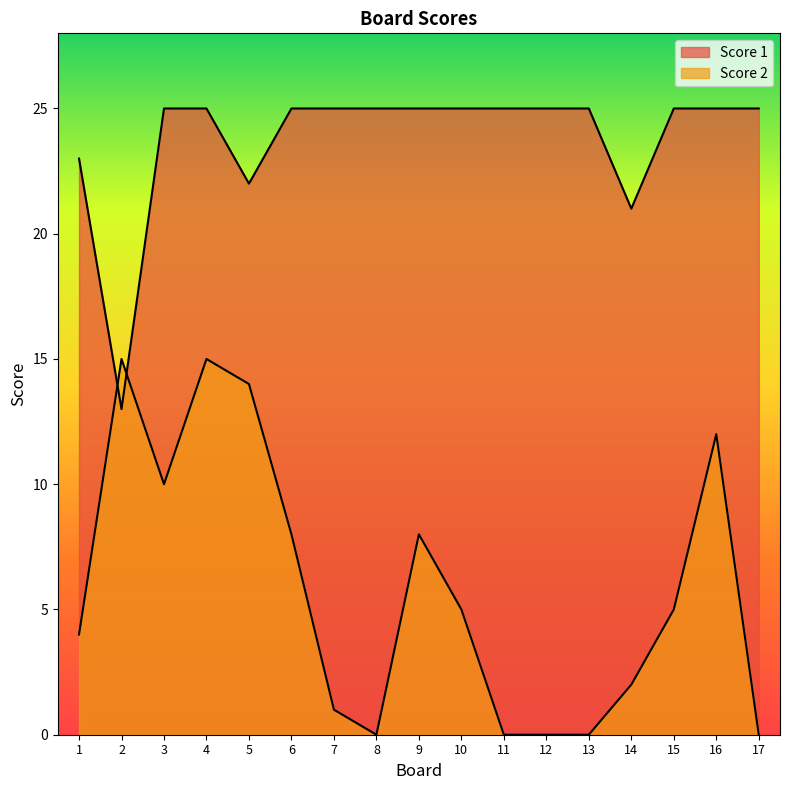

At which category is the sum across all series the highest?

4